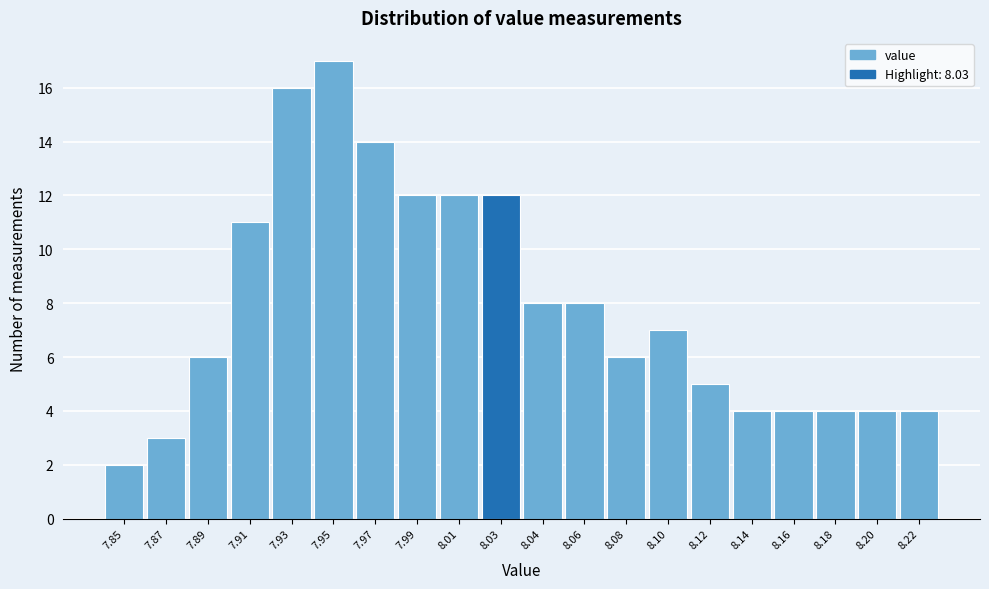

Reading left to right, extract all data points from this chart.

7.85=2	7.87=3	7.89=6	7.91=11	7.93=16	7.95=17	7.97=14	7.99=12	8.01=12	8.03=12	8.04=8	8.06=8	8.08=6	8.10=7	8.12=5	8.14=4	8.16=4	8.18=4	8.20=4	8.22=4